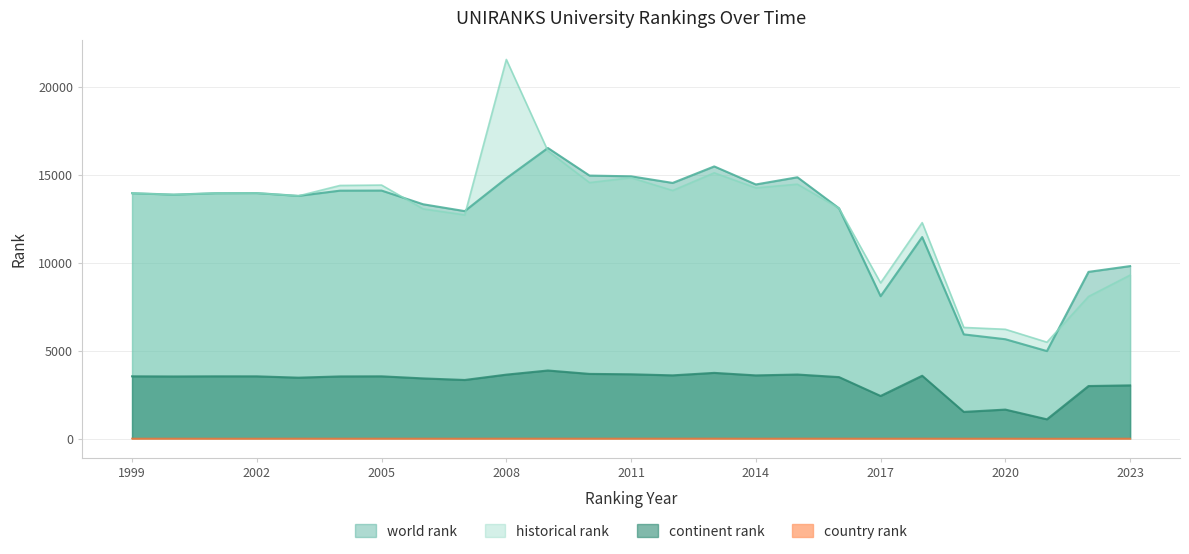

What is the minimum value shown in the chart?

10